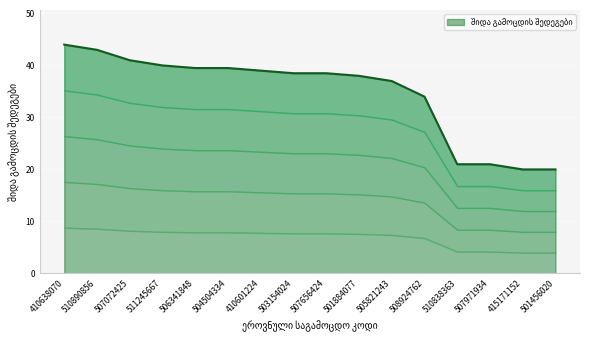

What is the value of the 2nd point from the left?

43.0